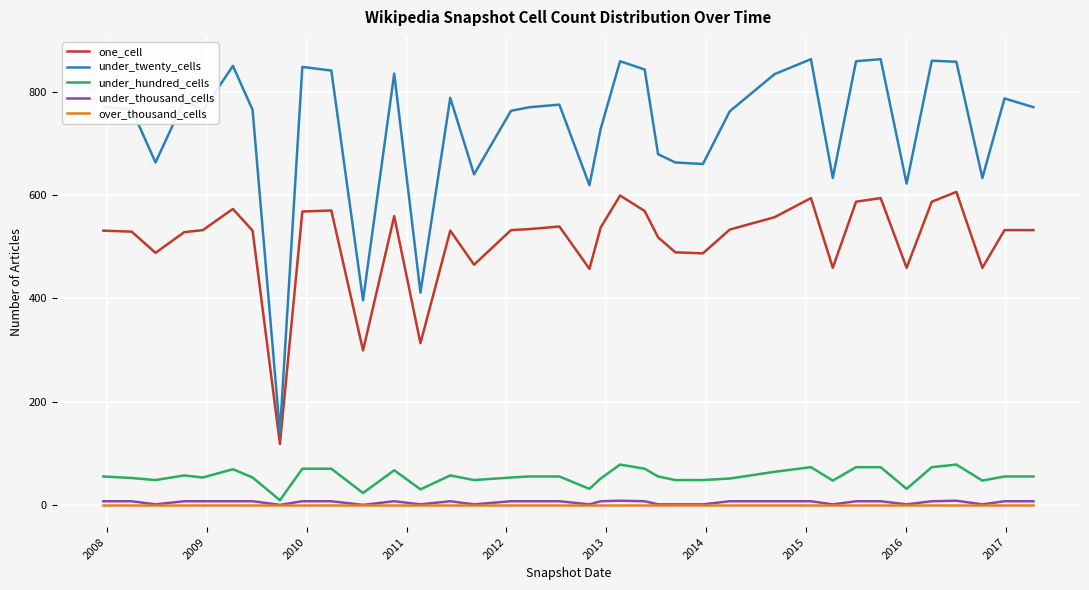

Which series has the largest range (max minus min)?

under_twenty_cells